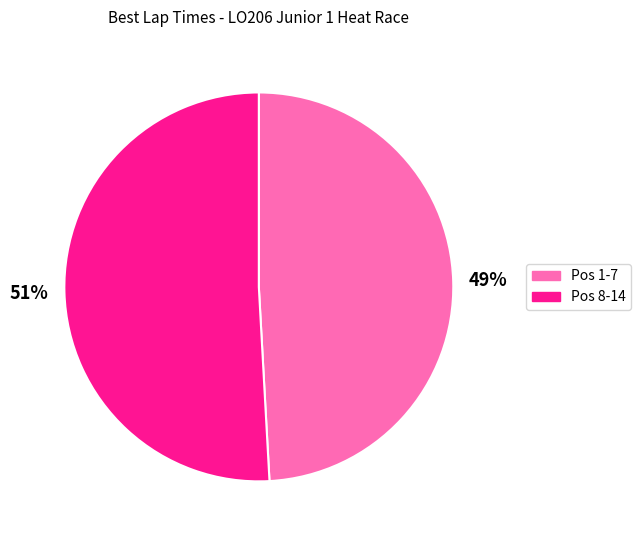

Does any single category account for the majority?

Yes